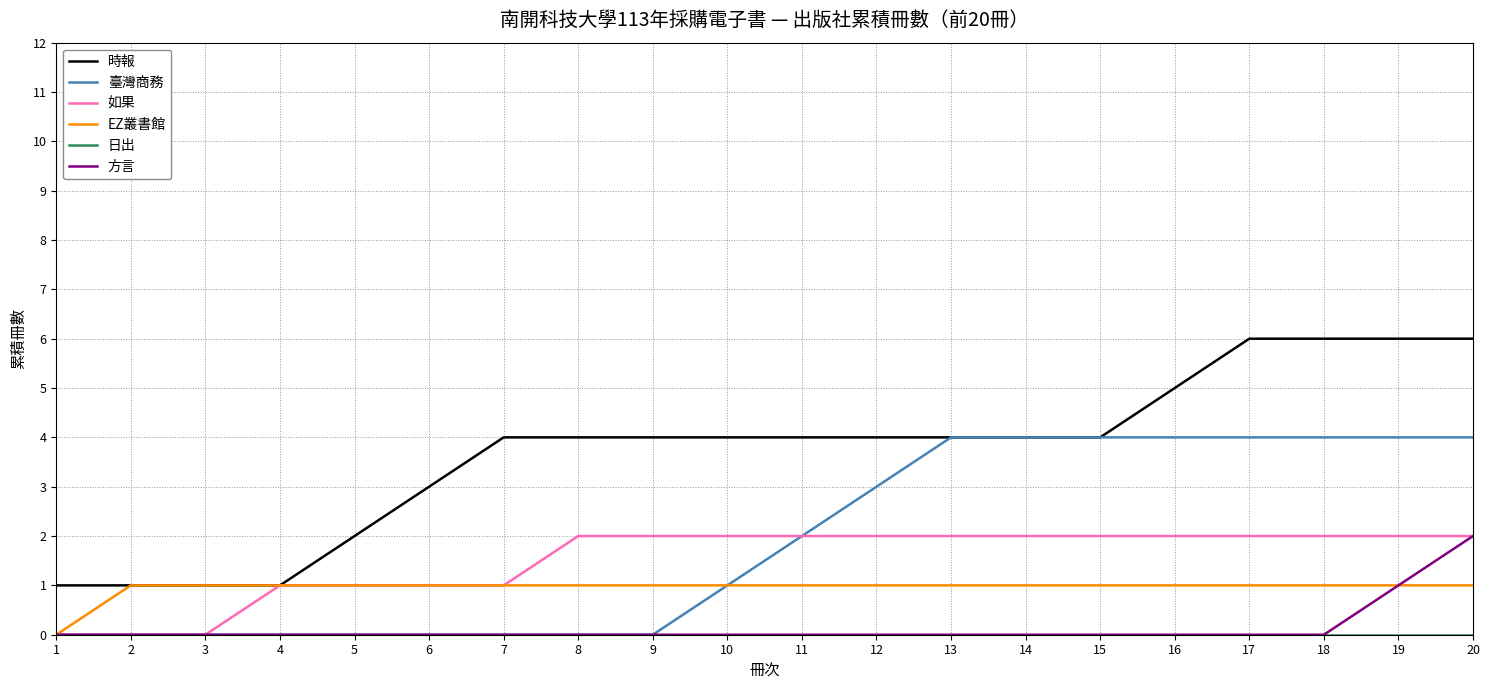

True or false: 臺灣商務 has a value of 6 at 14.

False